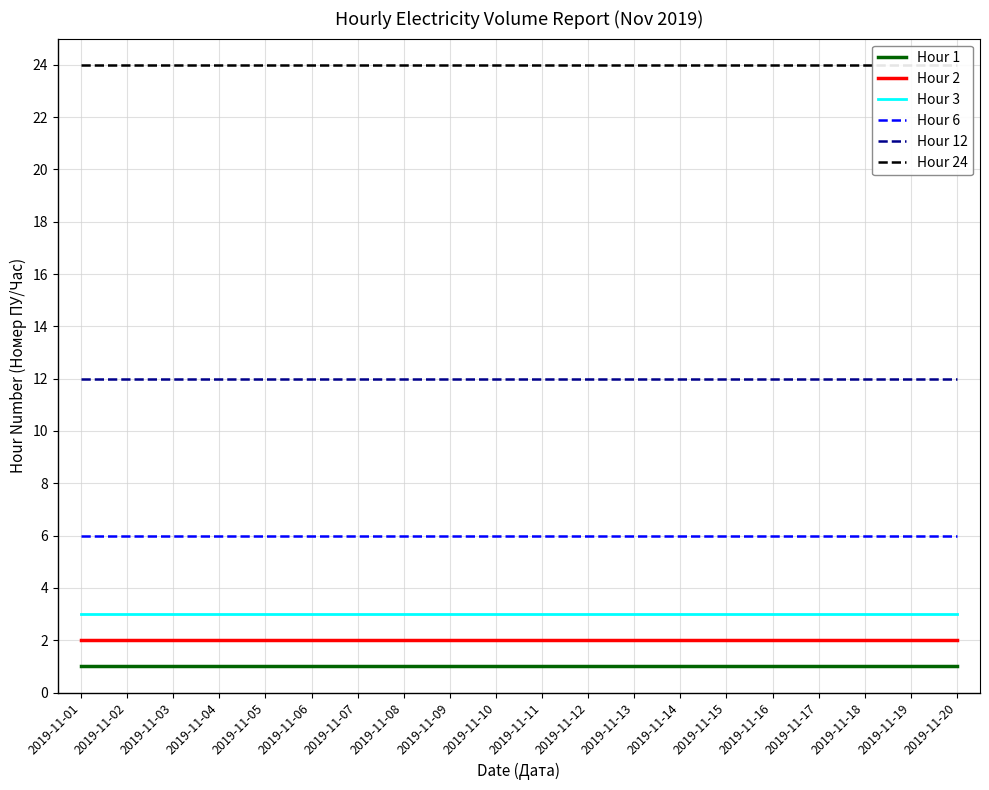

Is it true that Hour 3 equals 5 at 2019-11-06?

False